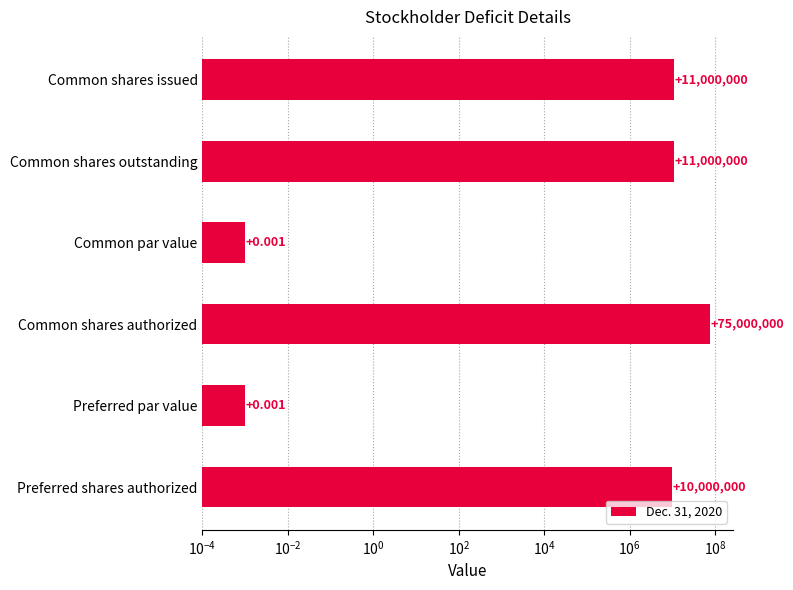

What is the difference between the second highest and second lowest values?

11000000.0